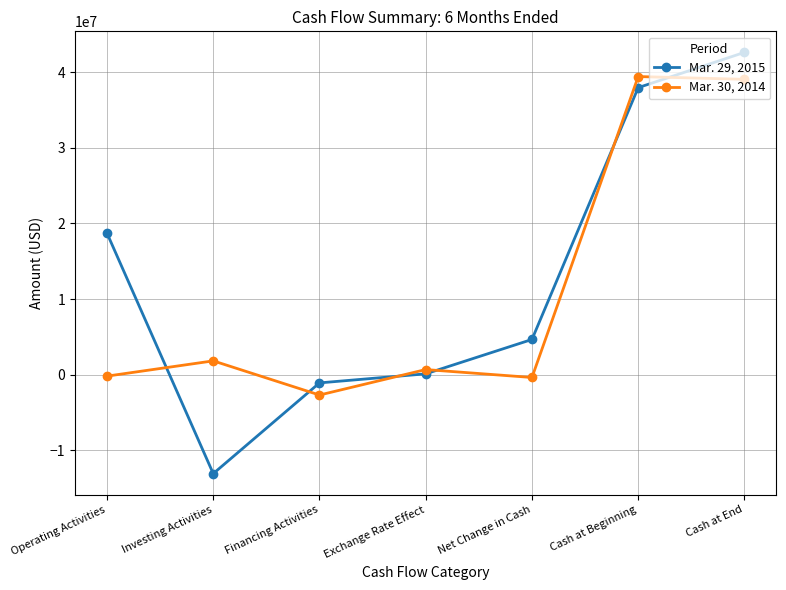

True or false: Mar. 30, 2014 has a value of 56208656 at Cash at Beginning.

False